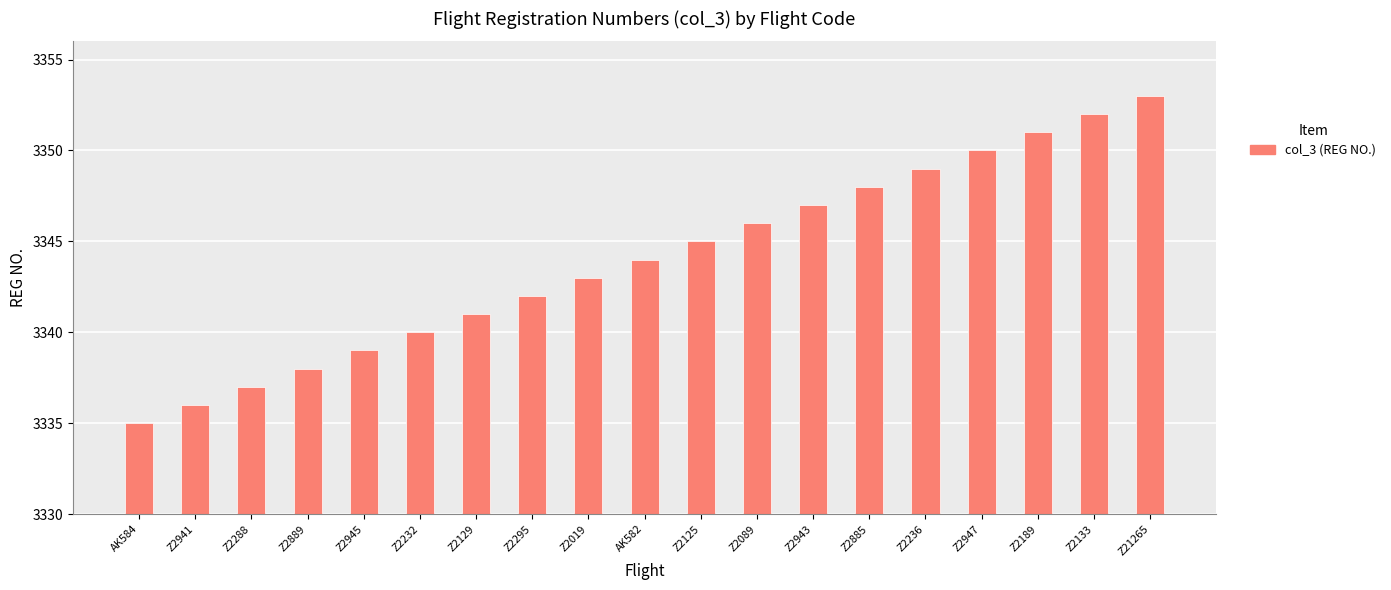

Between AK584 and Z2889, which is larger?

Z2889